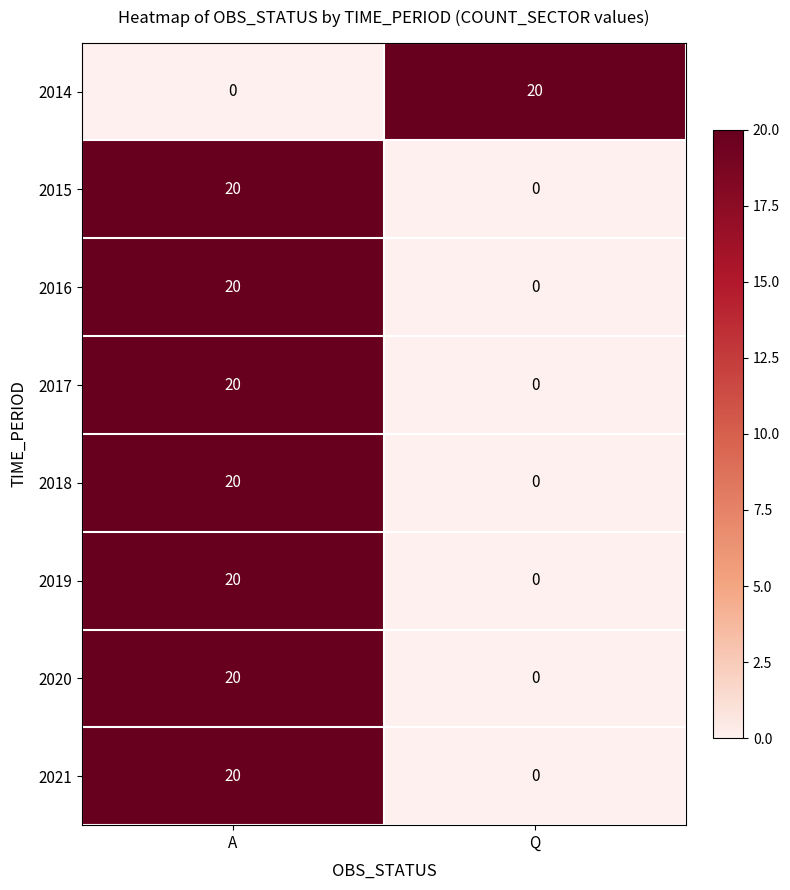

What value does the 2016 series have at A, to the nearest 5?

20